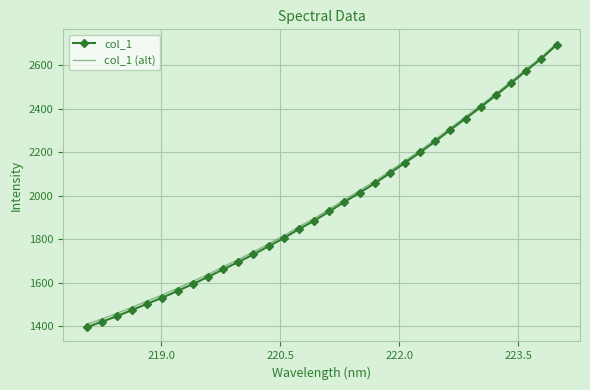

What is the greatest value displayed?

2700.7